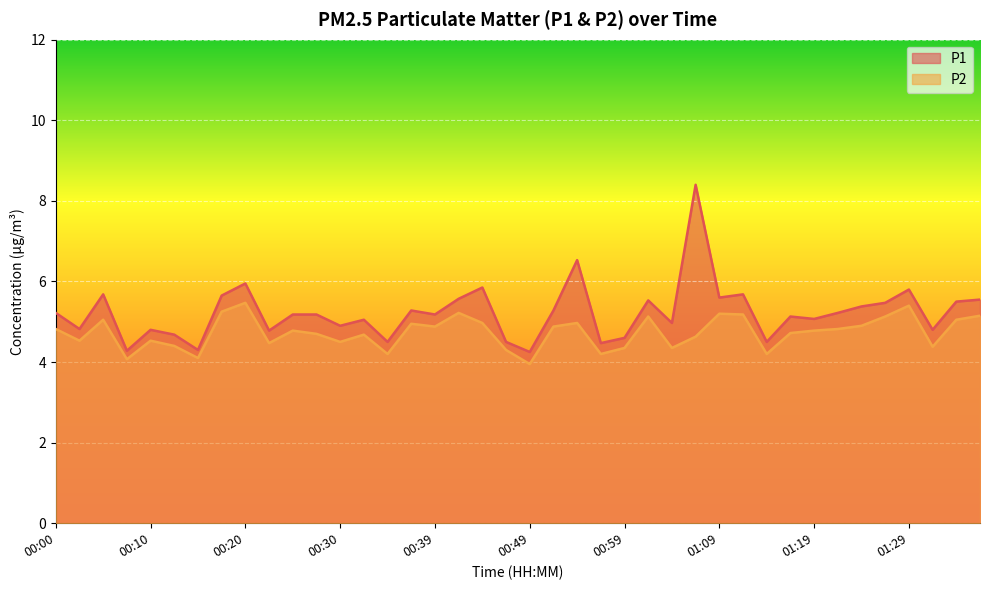

What is the total value across all series at 01:27?

10.6